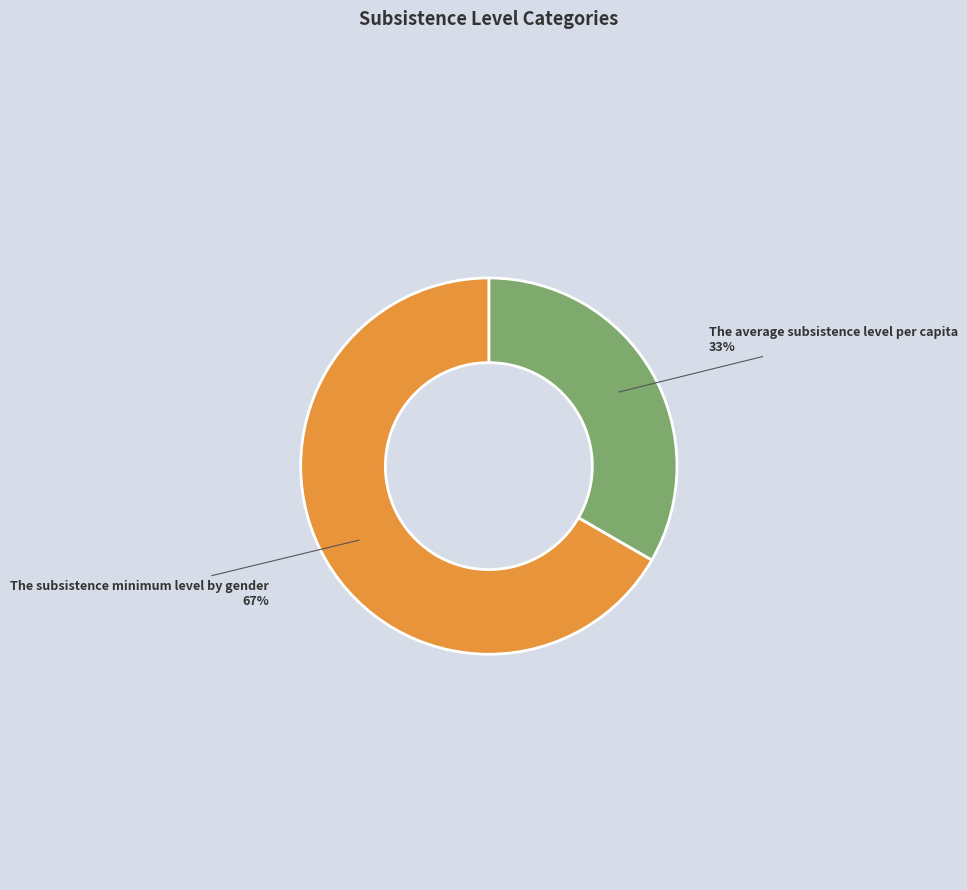

To the nearest percent, what is the average slice percentage?

50%